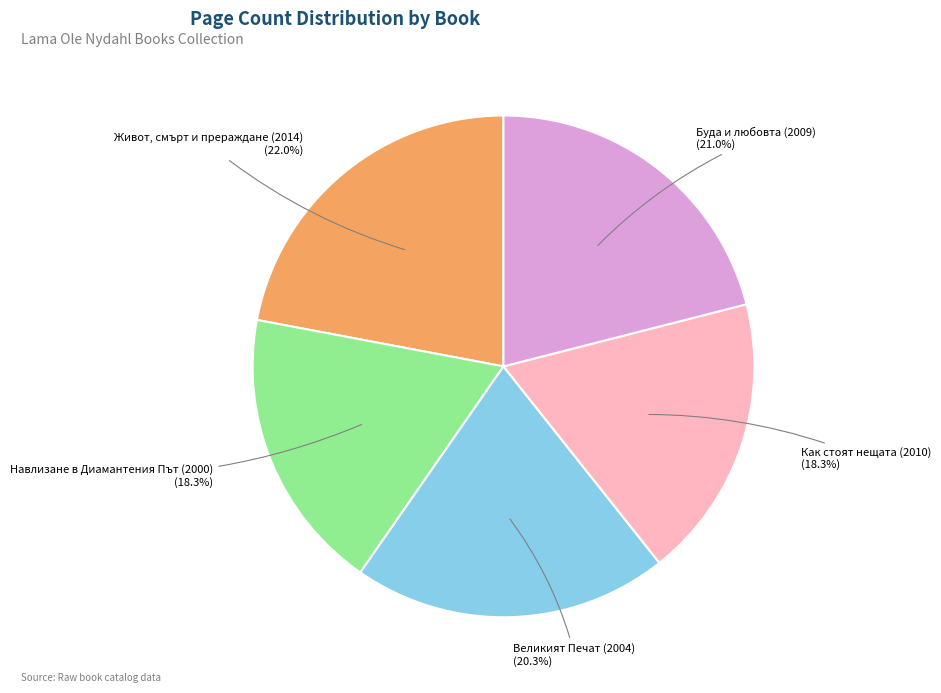

Does any single category account for the majority?

No